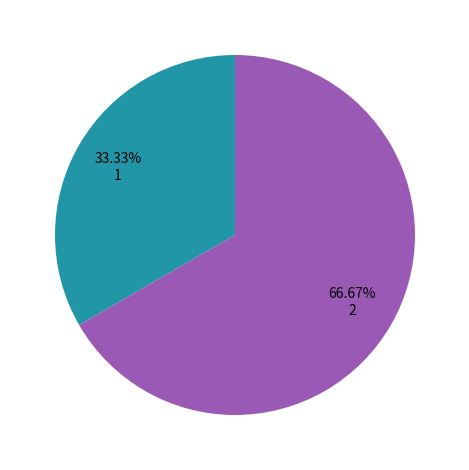

Is there any slice that represents more than half of the pie?

Yes